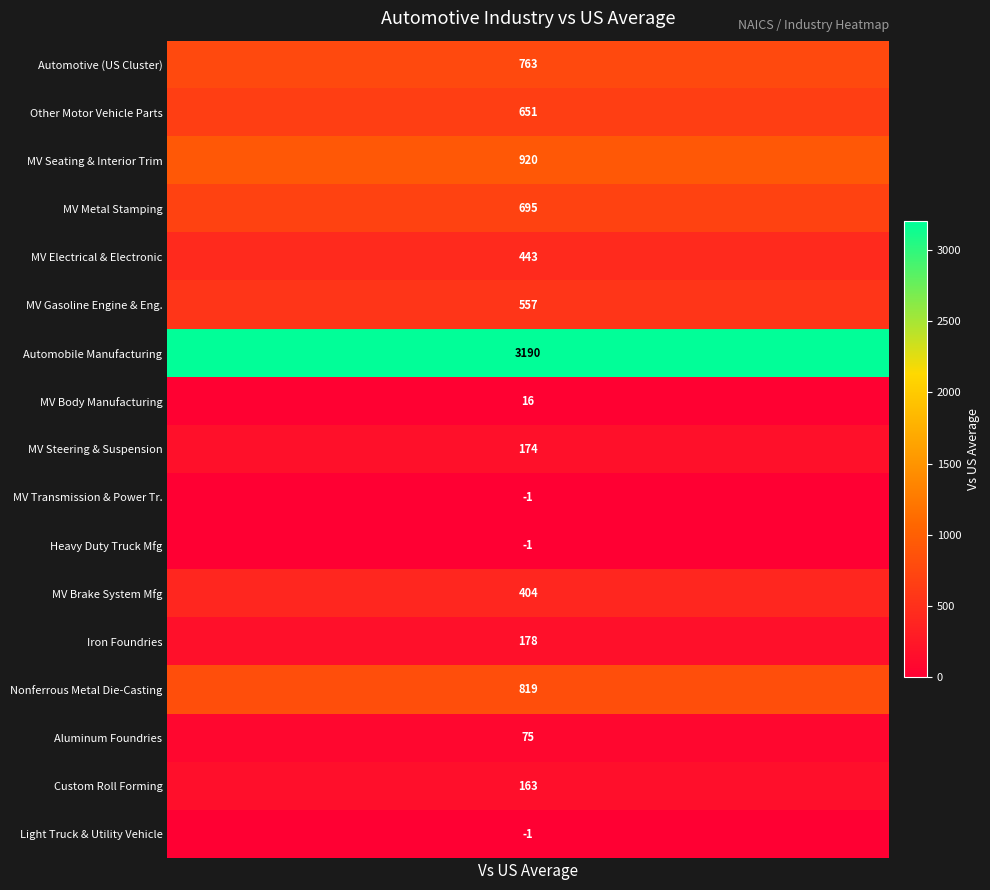

What is the sum of the values at 336330 and 336111?

3364